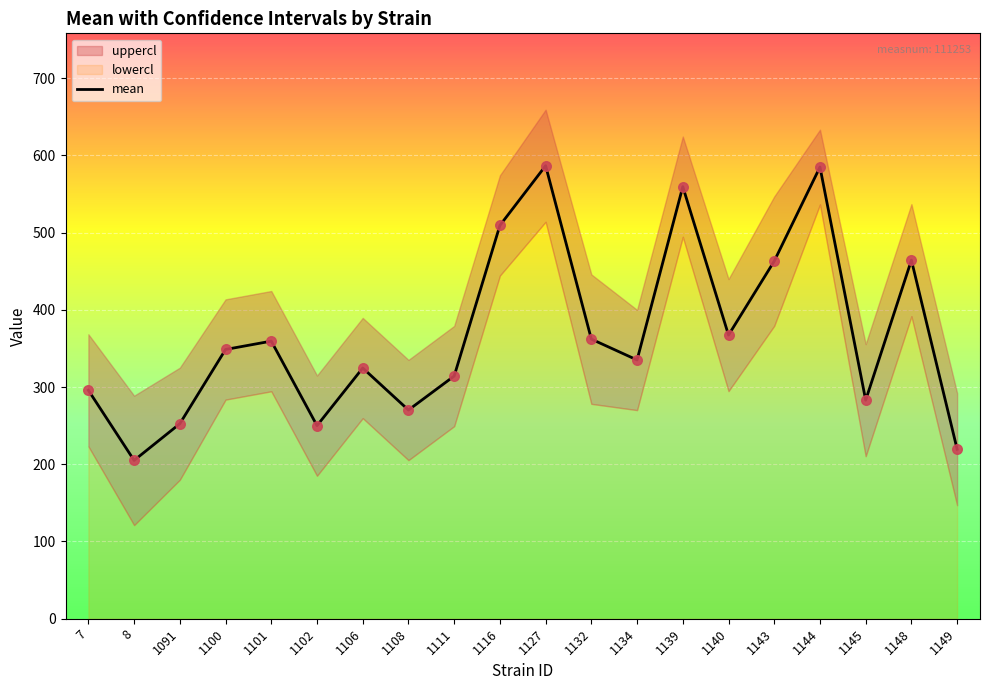

What is the ratio of the value at 1143 to the value at 1108?

1.7